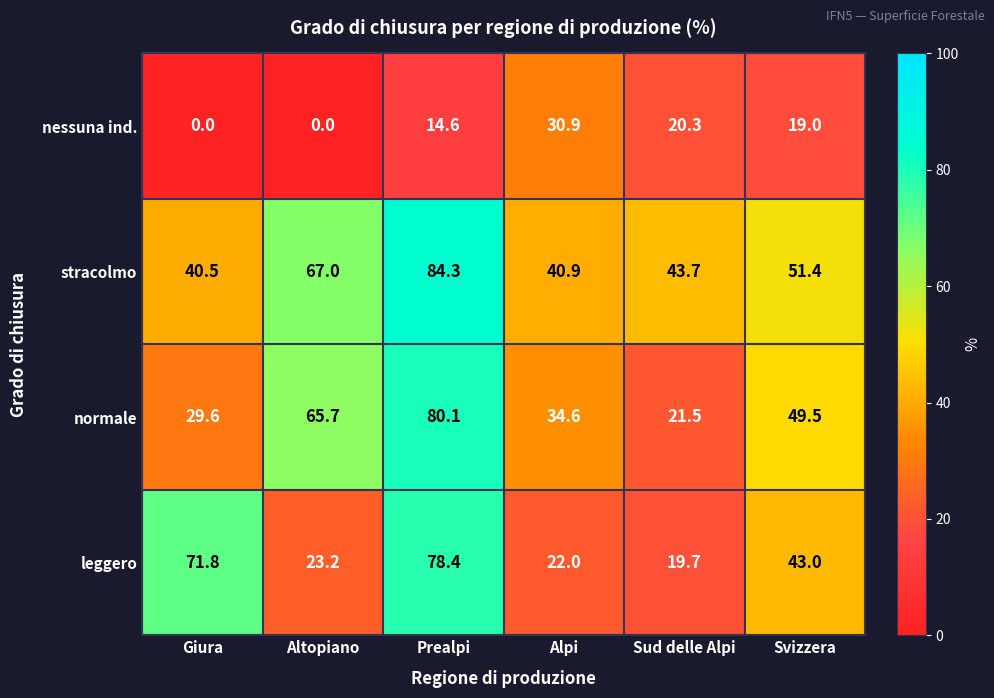

At which category does the chart reach its peak across all series?

Prealpi